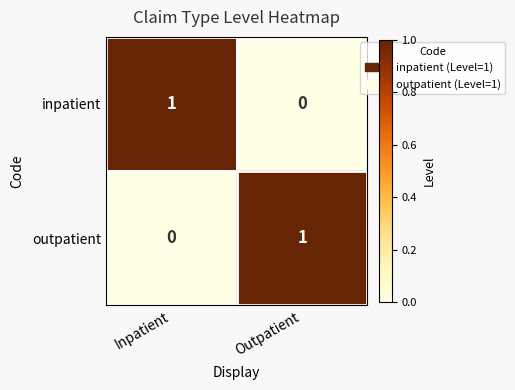

What is the total value across all series at Outpatient?

1